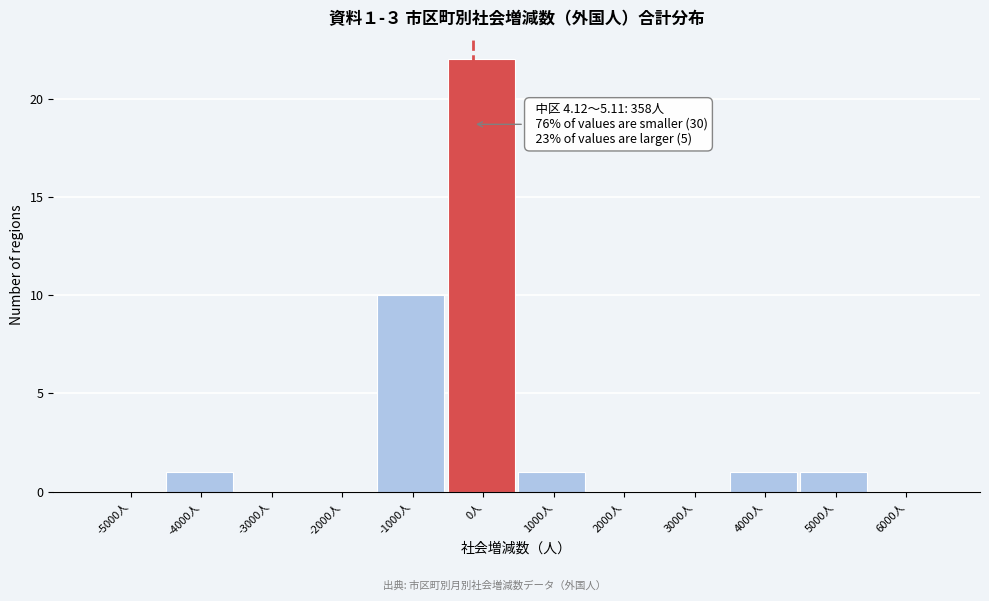

What is the change in value from -1000人 to 0人?

+12